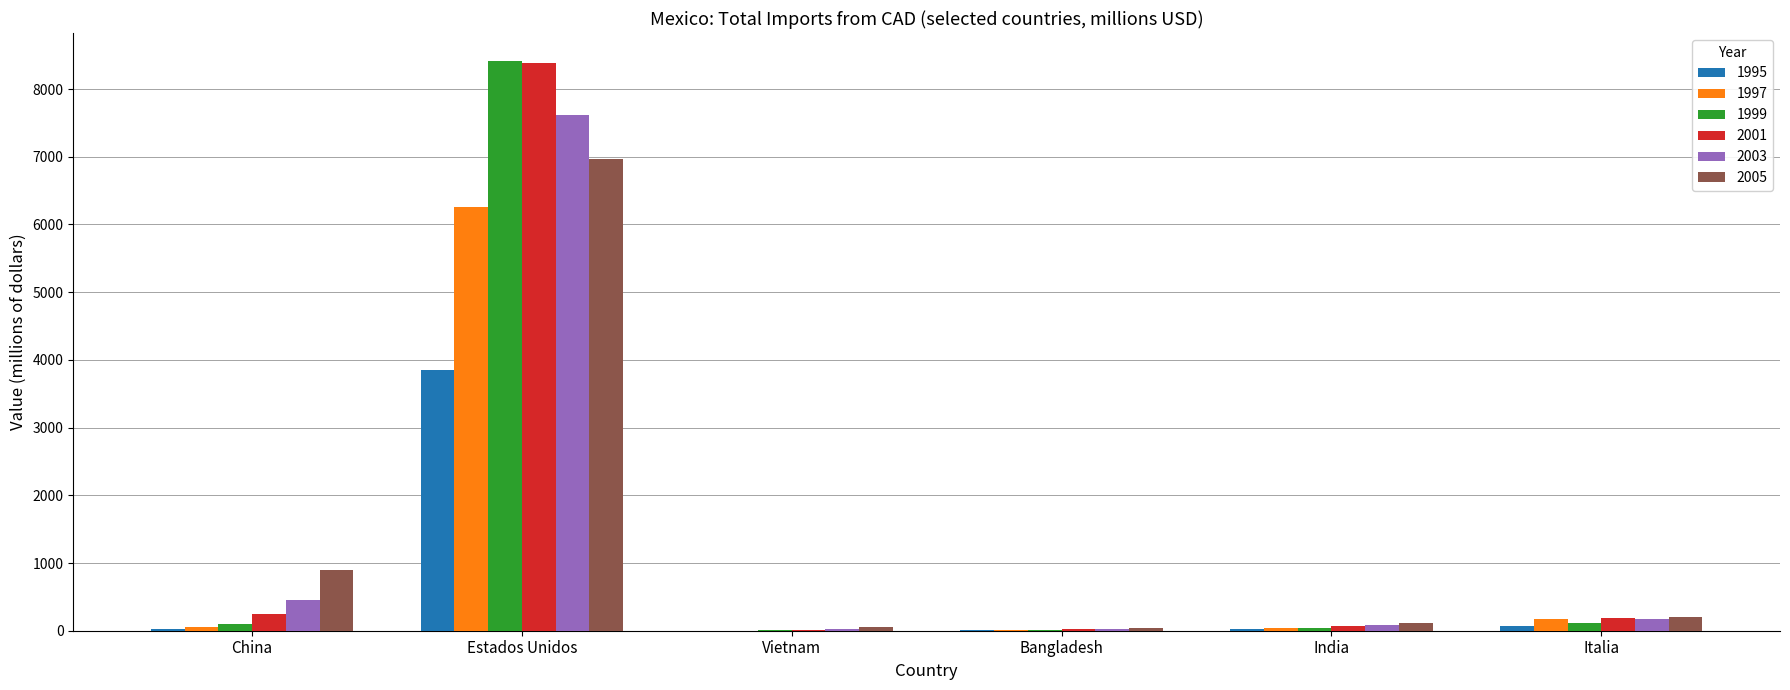

What is the maximum value for 1997?

6258.0